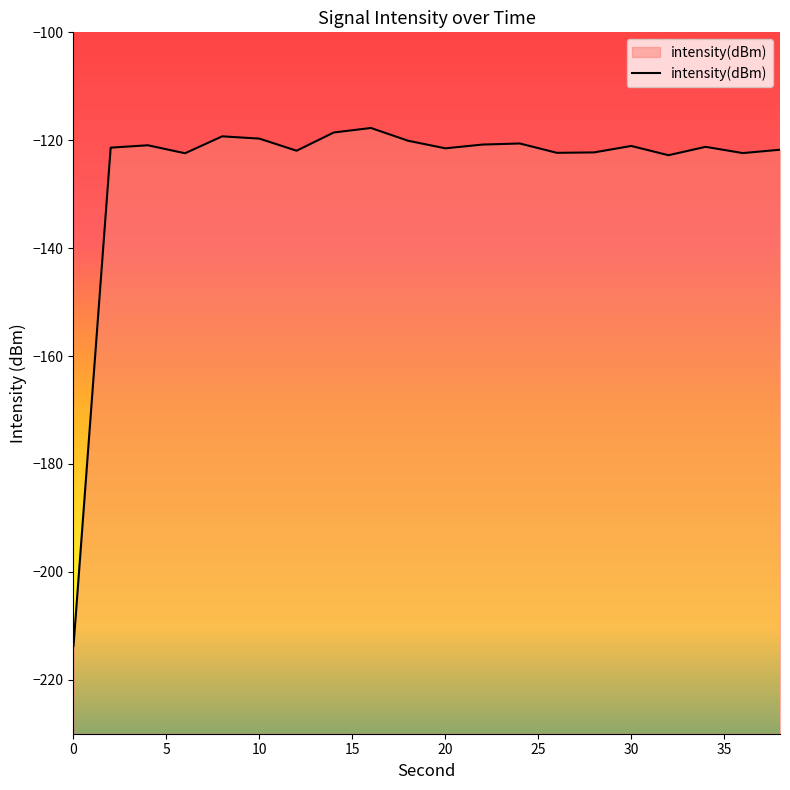

How many points are lower than both their immediate neighbors (excluding endpoints)?

6